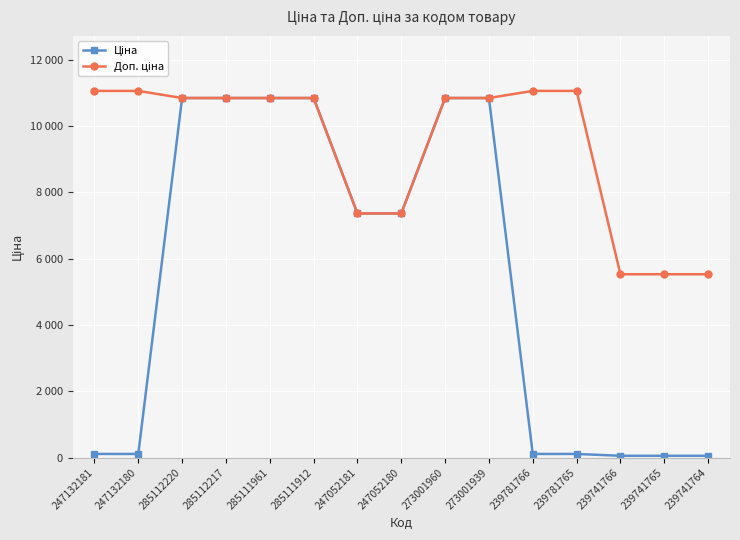

At which label does Доп. ціна reach its peak?

247132181